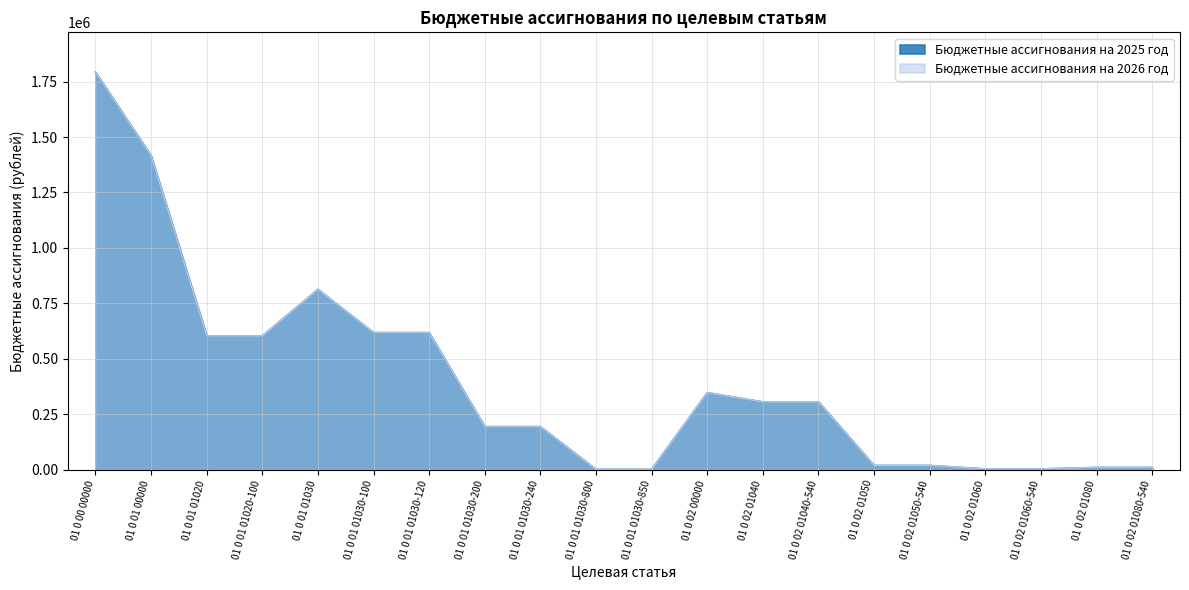

True or false: Бюджетные ассигнования на 2025 год and Бюджетные ассигнования на 2026 год cross at least once.

False